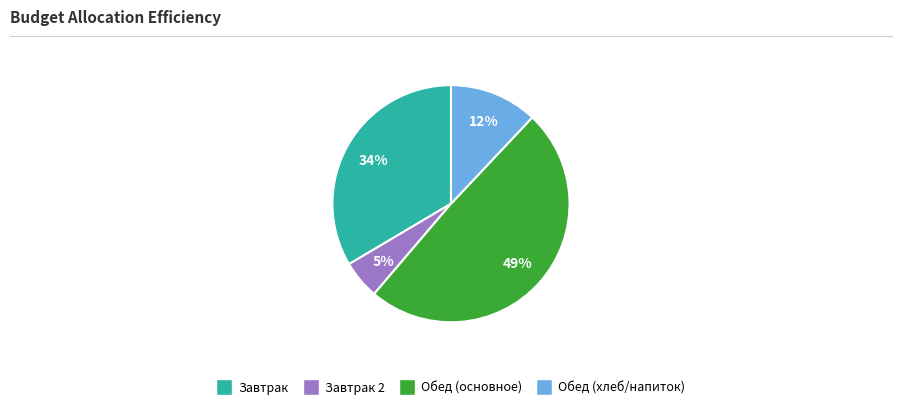

To the nearest percent, what is the difference between the largest and smallest slice percentages?

44%